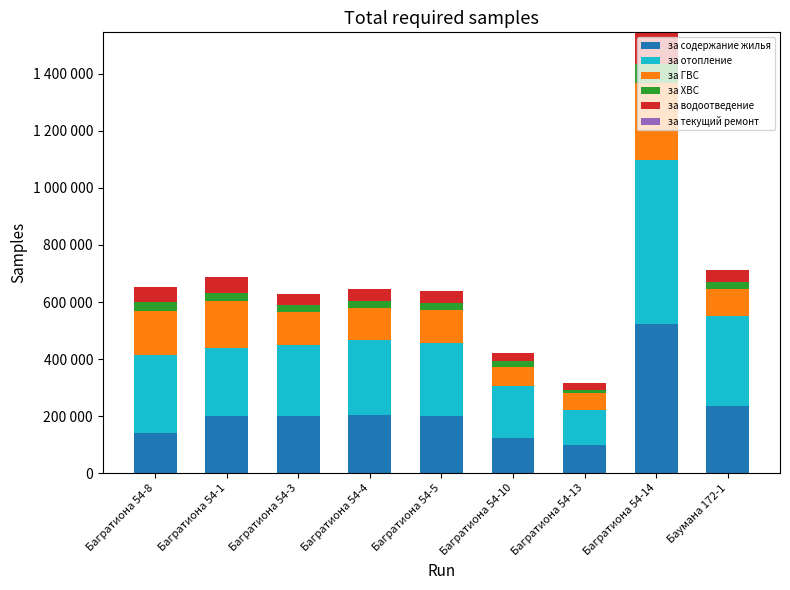

Are the bars horizontal?

No